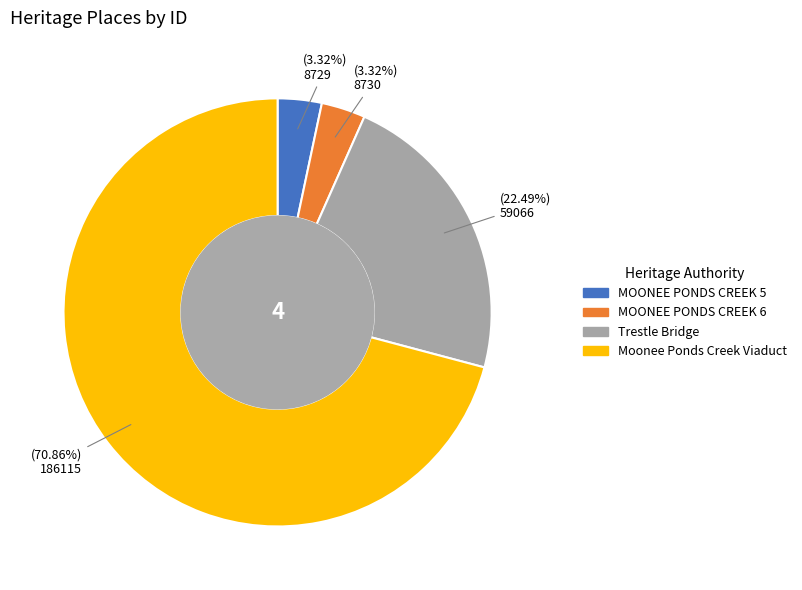

True or false: Moonee Ponds Creek Viaduct accounts for 71% of the total.

True